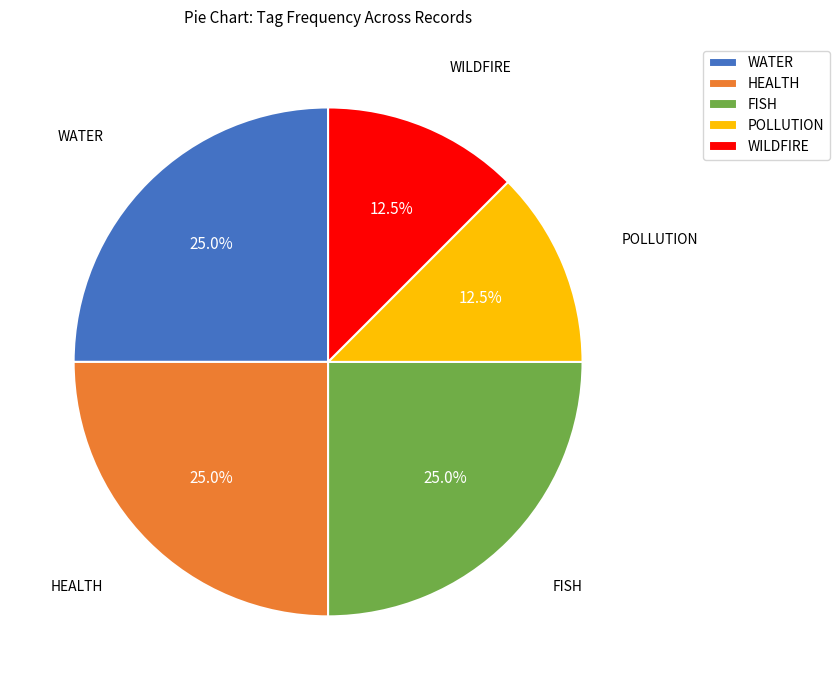

Is it true that WATER is 99% of the pie?

False